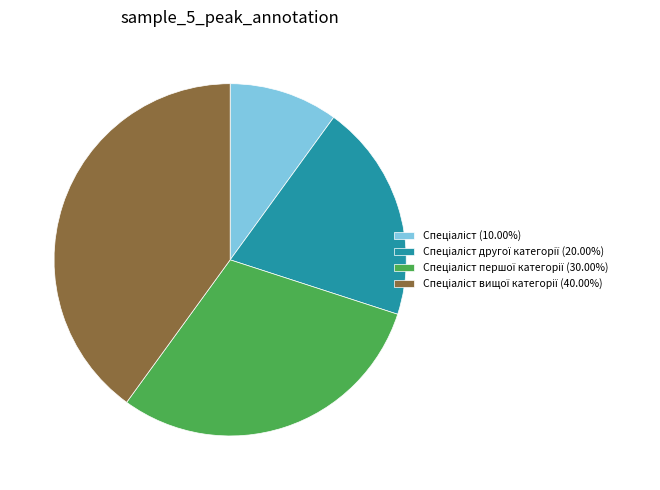

Count the number of slices in the pie.

4